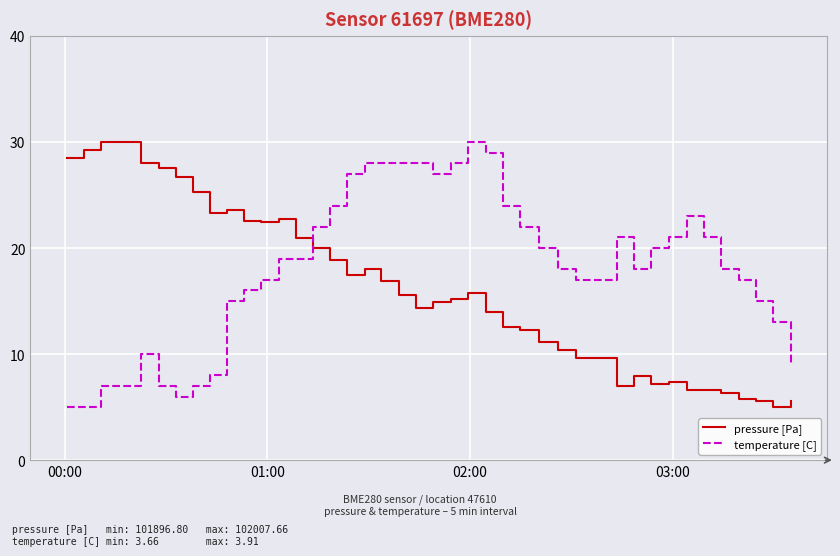

Does the chart display data point markers on the line(s)?

No